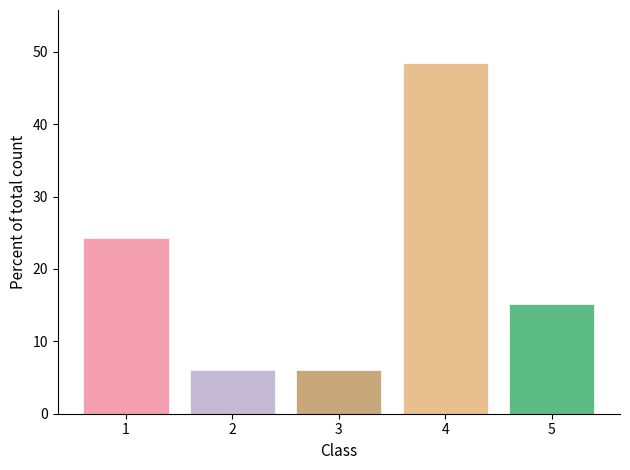

Which range on the x-axis has the tallest bar?

3.5 to 4.5